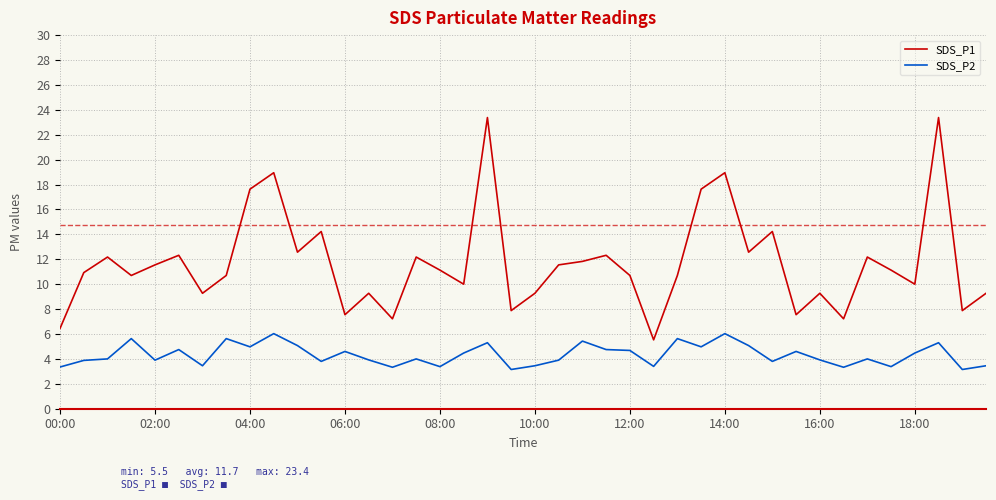

What is the difference between the maximum and minimum values in the SDS_P2 series?

2.9